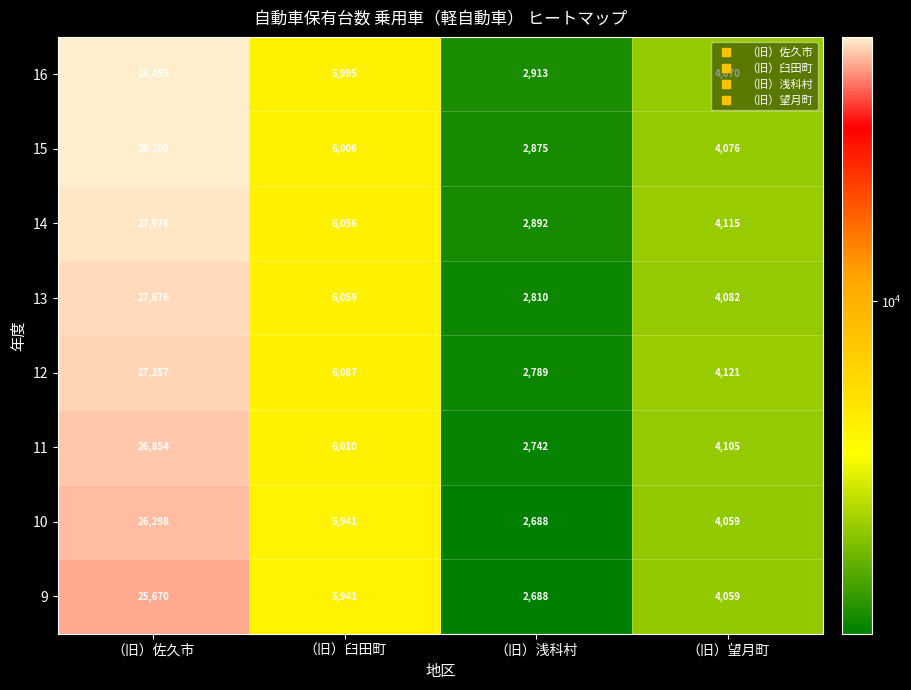

At which category does the chart reach its peak across all series?

（旧）佐久市